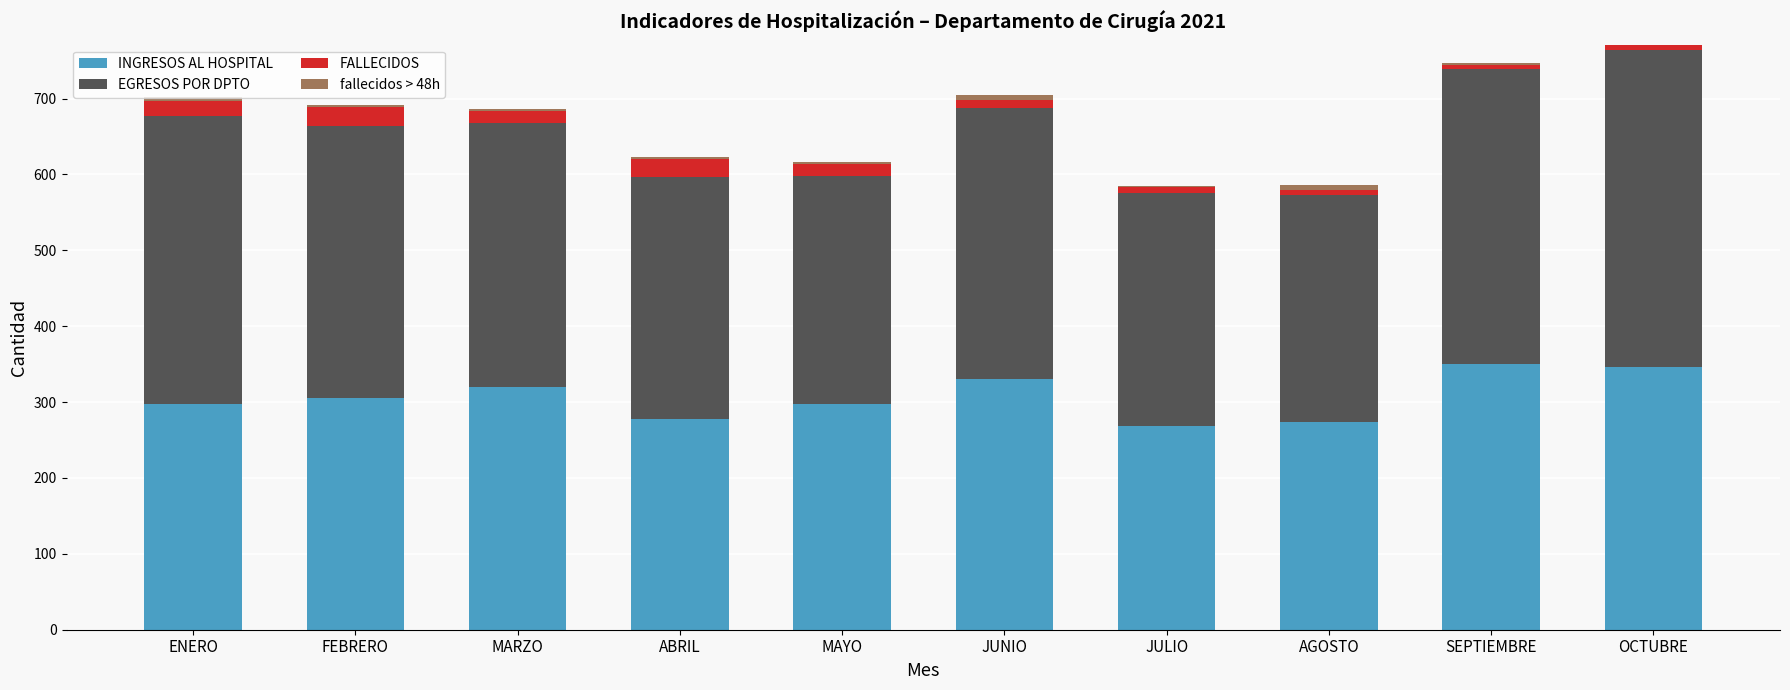

The INGRESOS AL HOSPITAL series shows 105 at JUNIO. True or false?

False